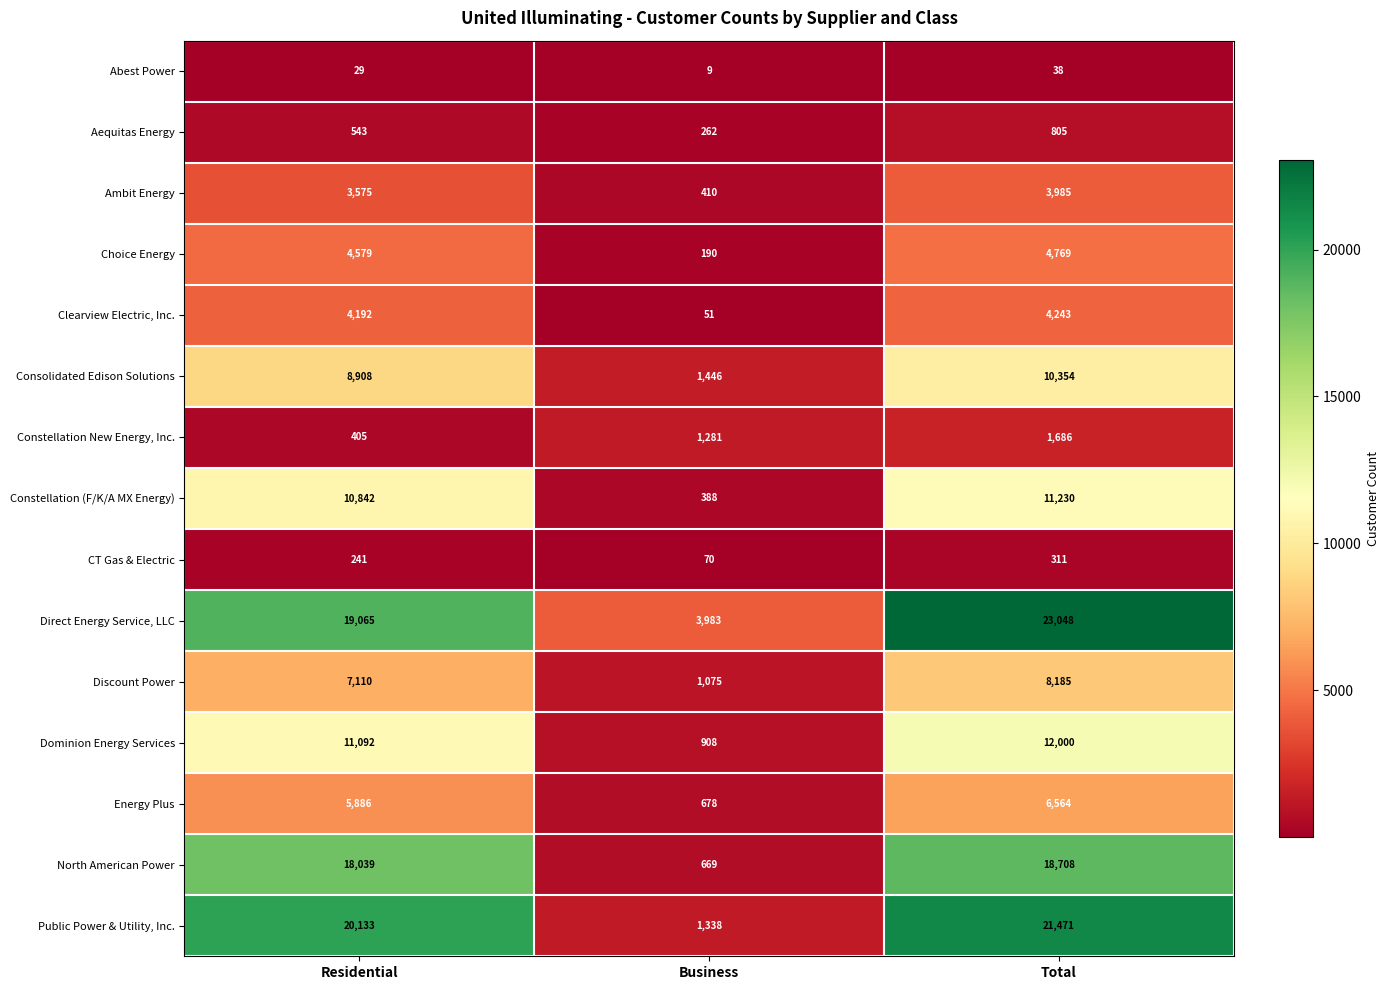

At which category does the chart reach its peak across all series?

Total